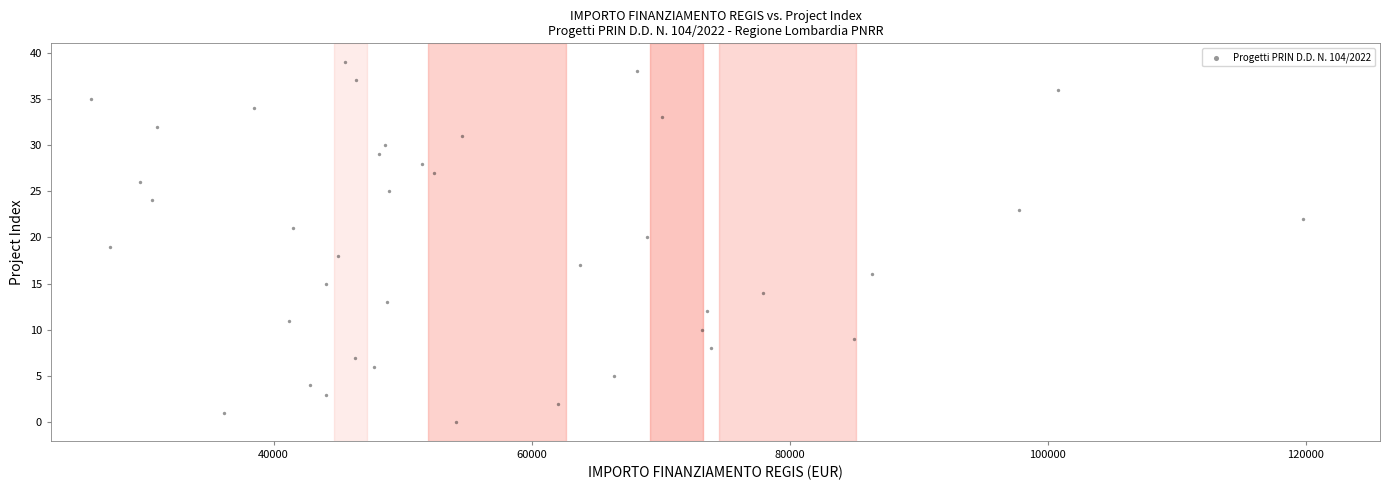

What is the range of Y values (max minus min)?

39